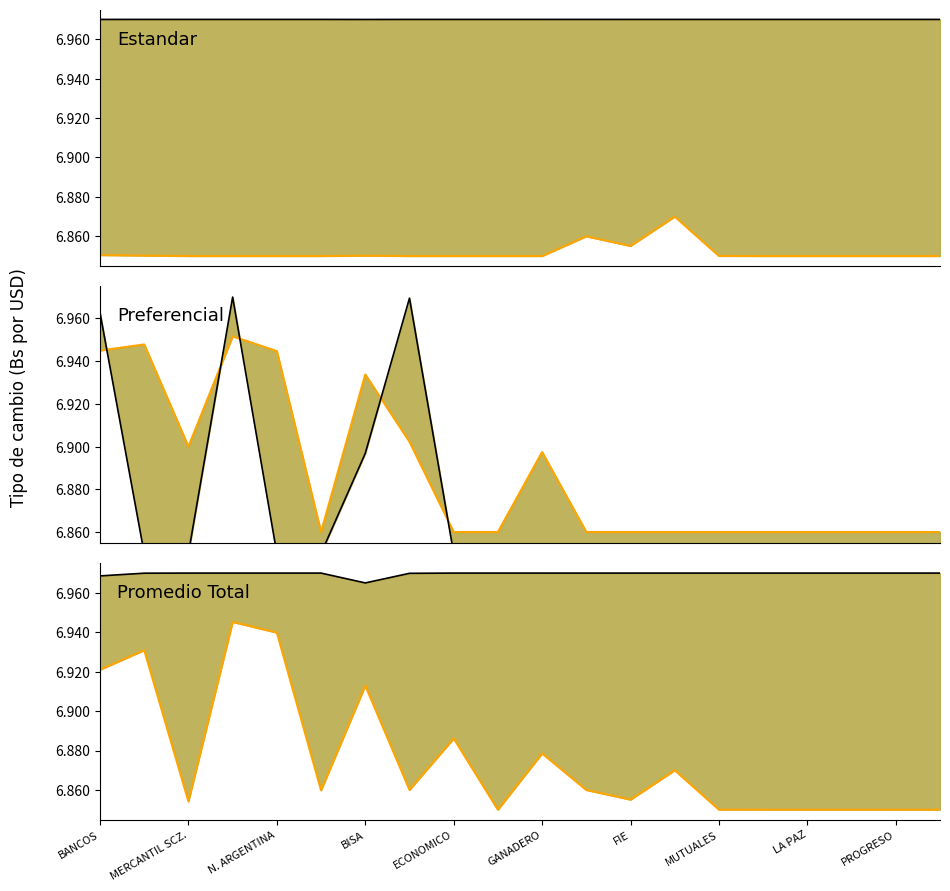

What is the sum of the Preferencial Compra values at 19 and MUTUALES?

13.8